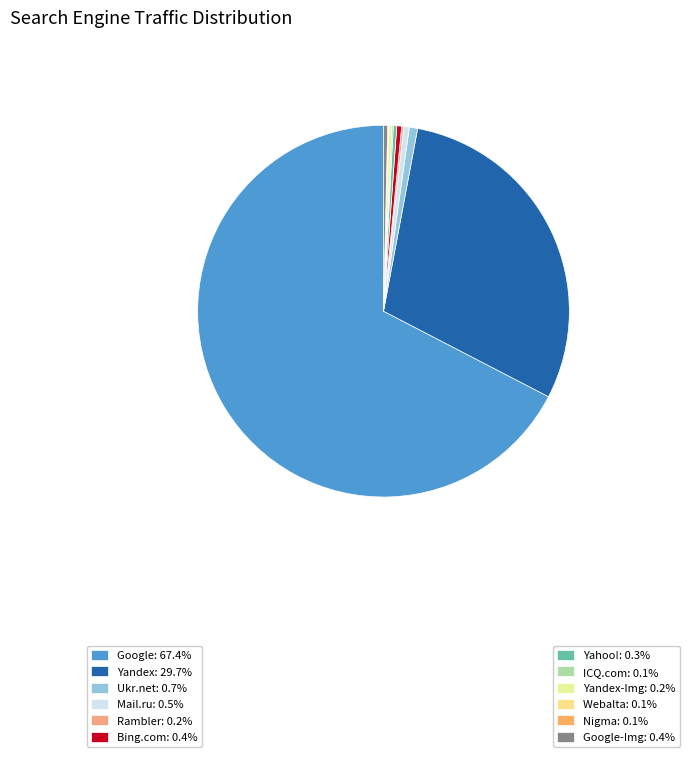

Which slice is the smallest?

Webalta